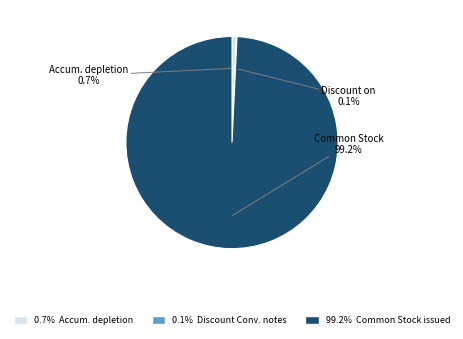

Does any single category account for the majority?

Yes